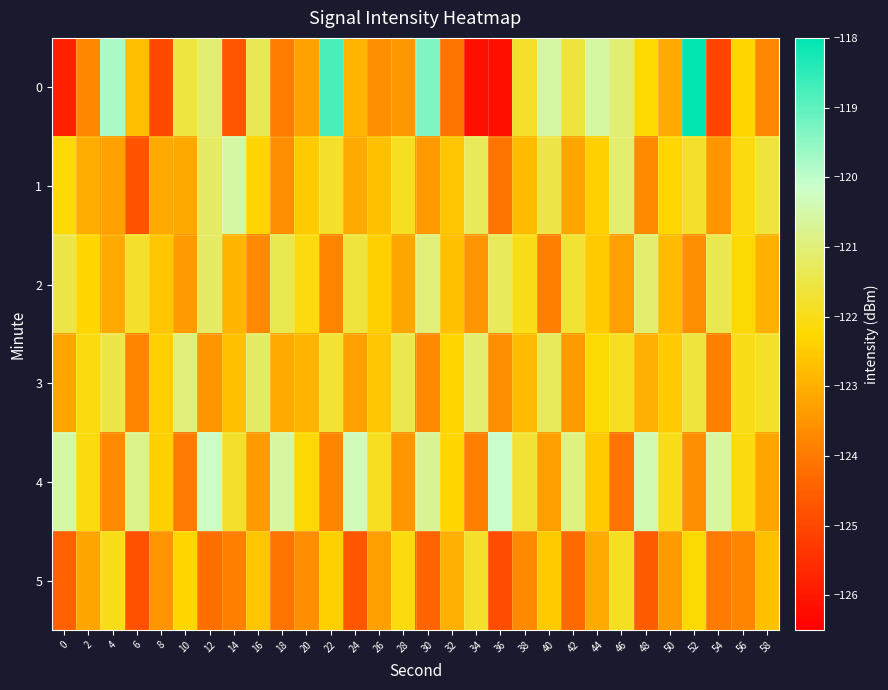

Which label corresponds to the smallest value in the chart?

36